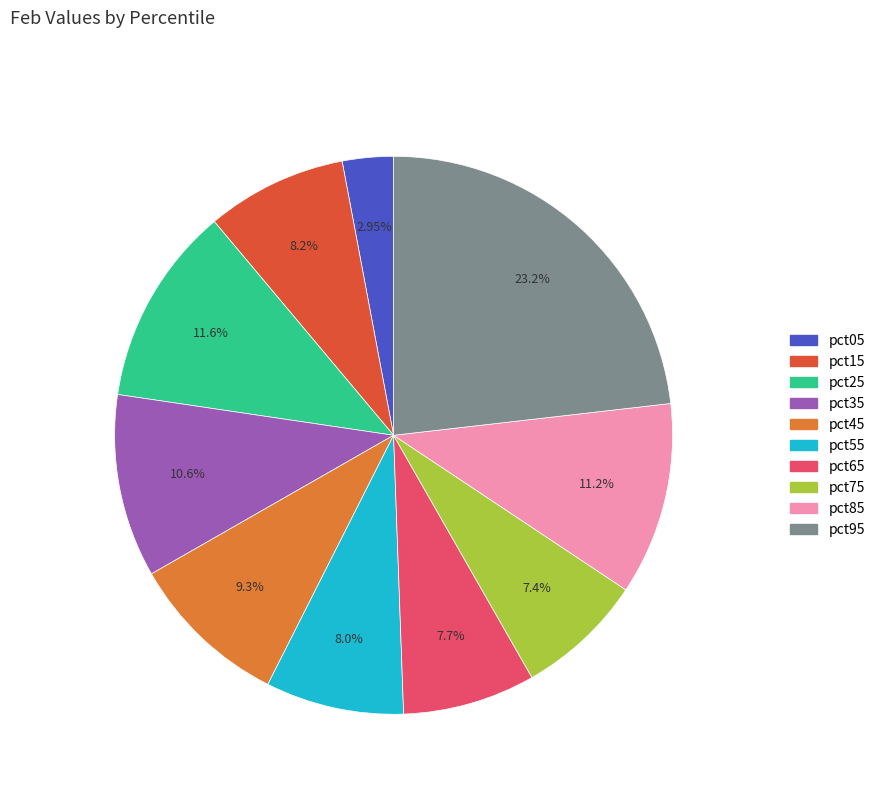

To the nearest percent, what is the average slice percentage?

10%